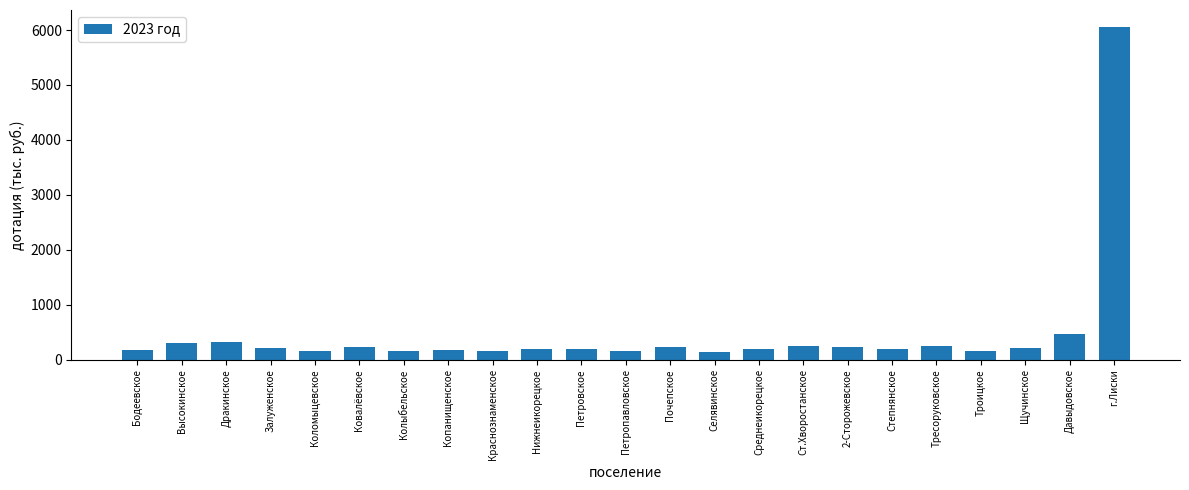

What is the ratio of the value at Ковалёвское to the value at Давыдовское?

0.5